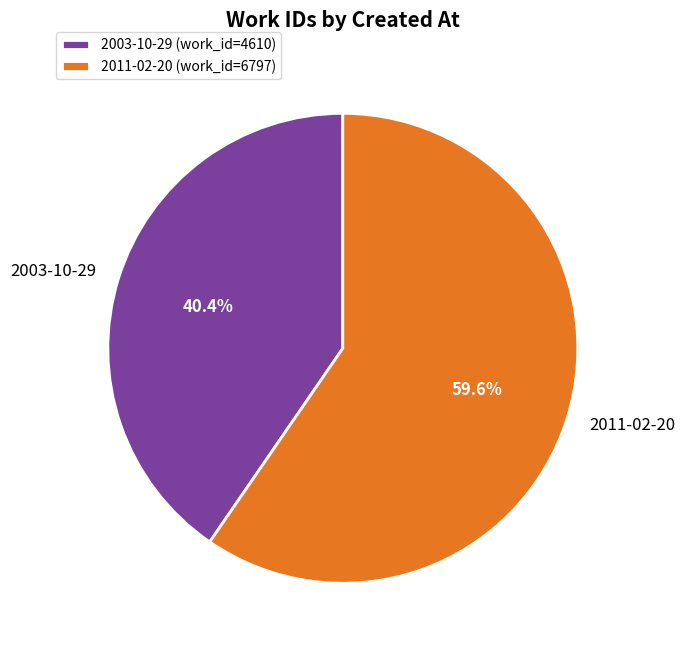

How many slices are in this pie chart?

2